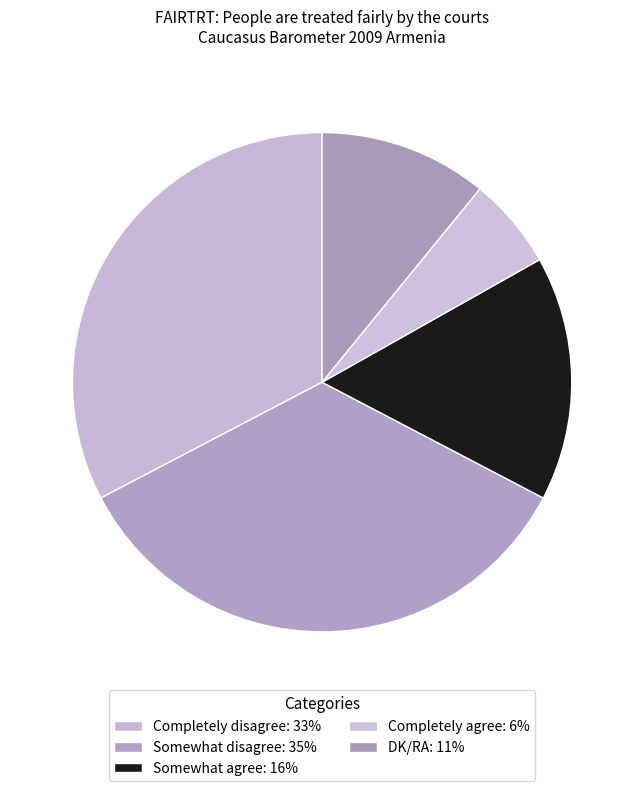

What percentage is the Somewhat disagree slice, to the nearest percent?

35%